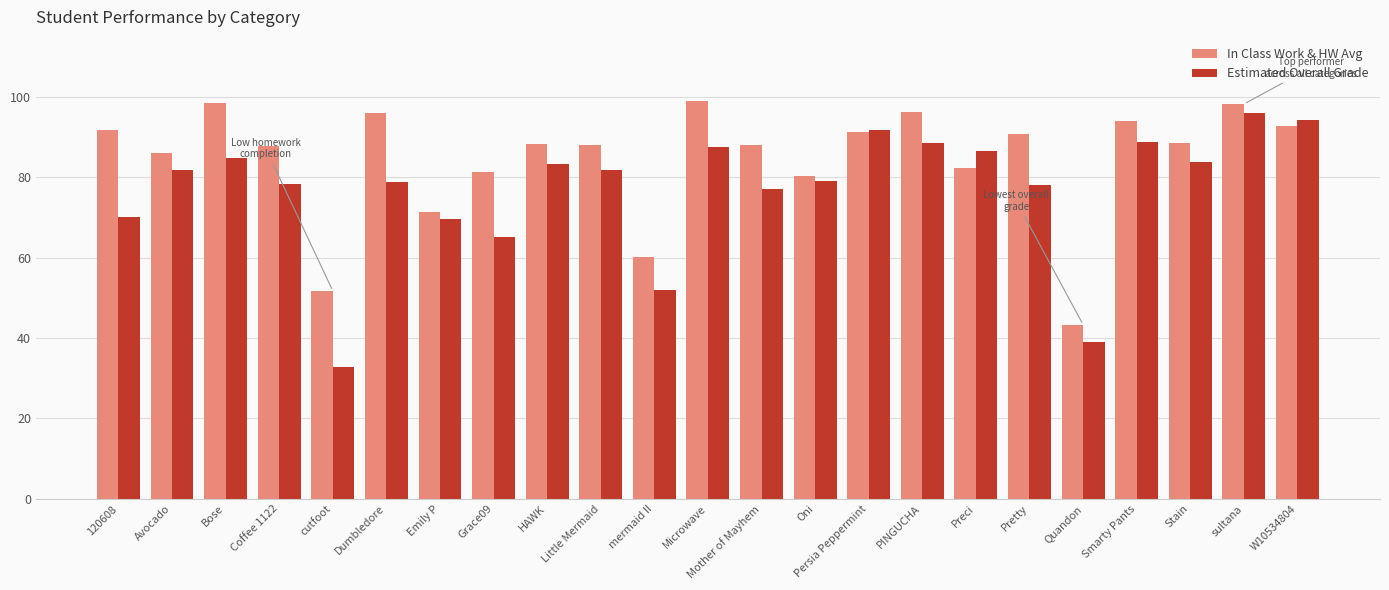

What is the total value across all series at Coffee 1122?

166.3